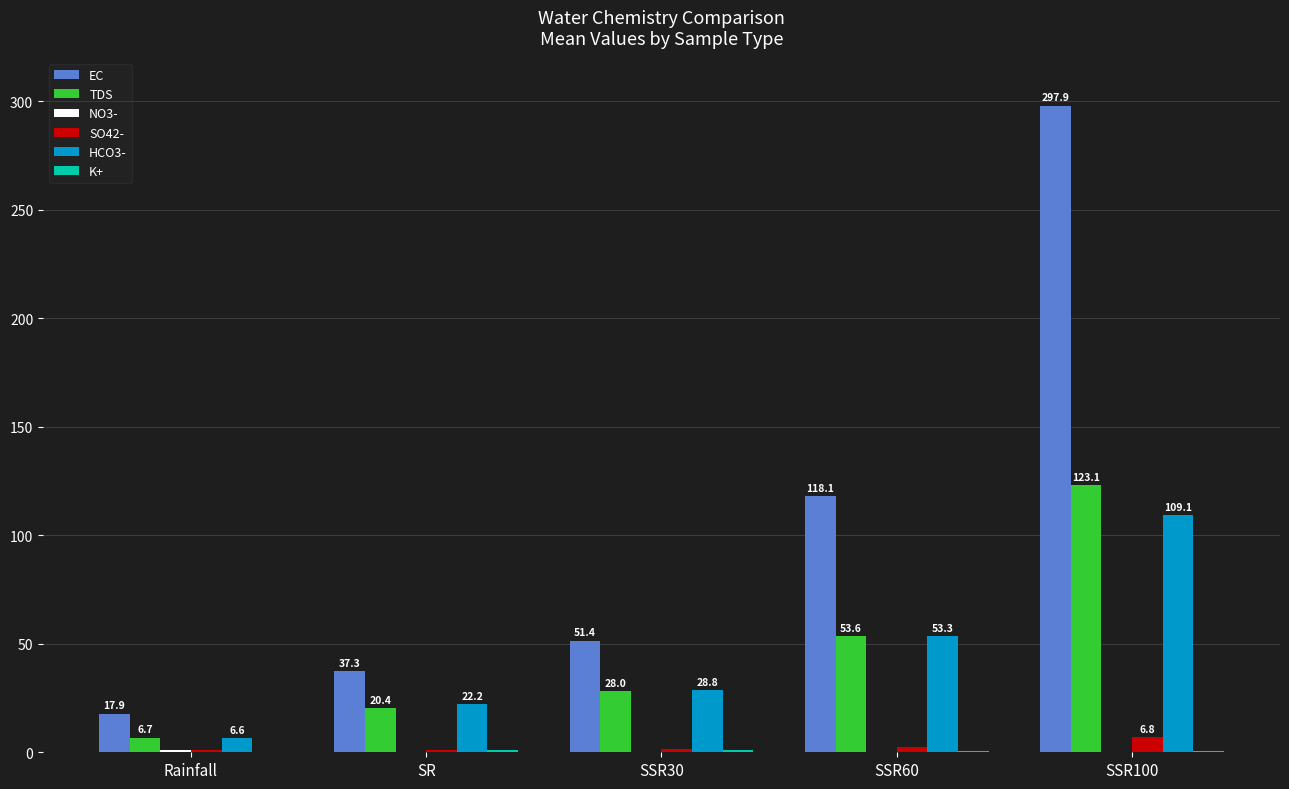

Which label corresponds to the largest value in the chart?

SSR100